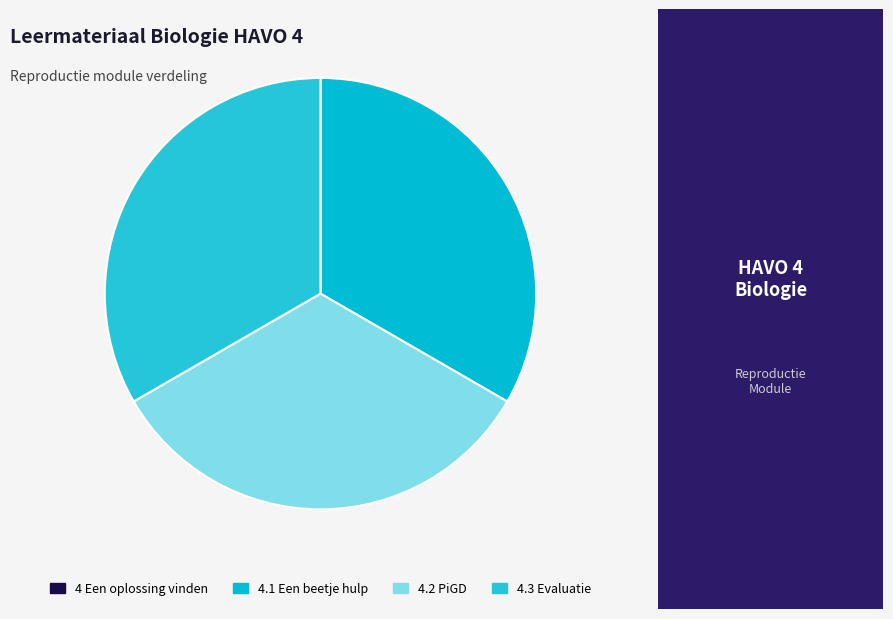

How many slices are in this pie chart?

4